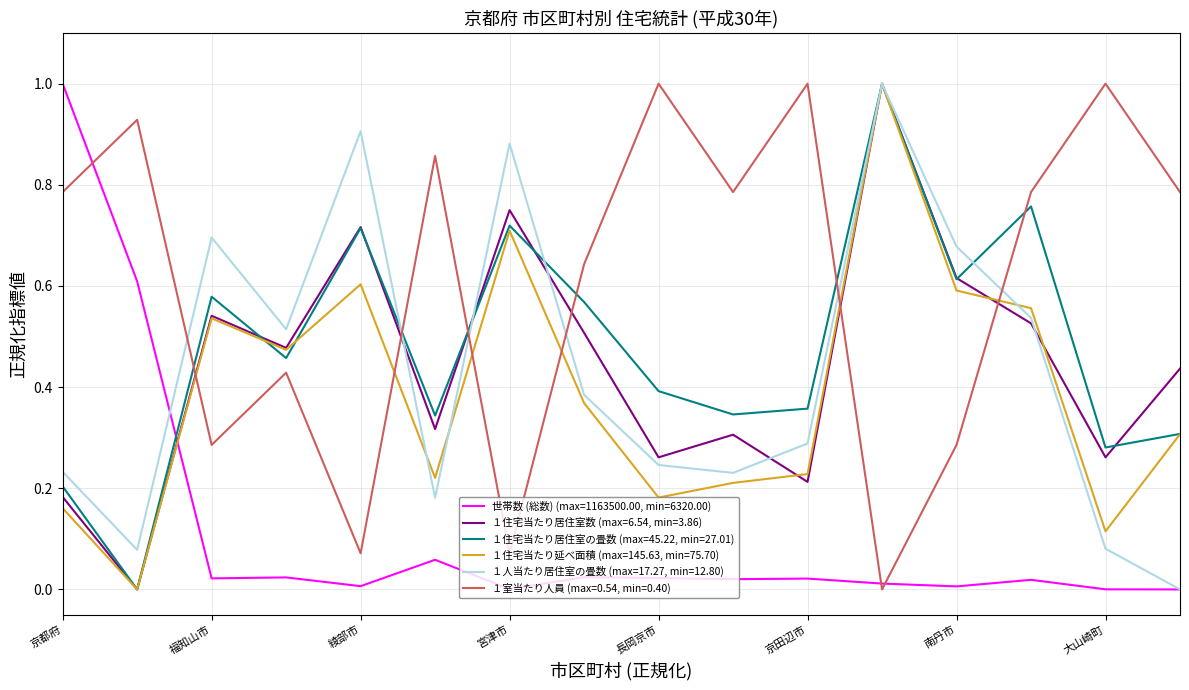

Which series ends up on top after the final intersection of １室当たり人員 (max=0.54, min=0.40) and １人当たり居住室の畳数 (max=17.27, min=12.80)?

１室当たり人員 (max=0.54, min=0.40)